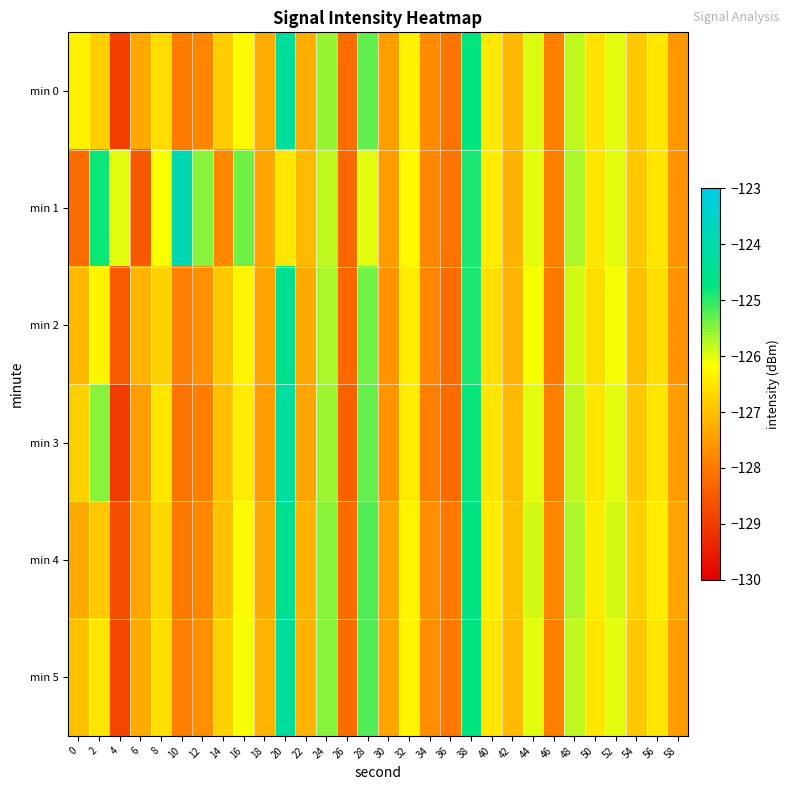

Between 12 and 26, which is larger?

12